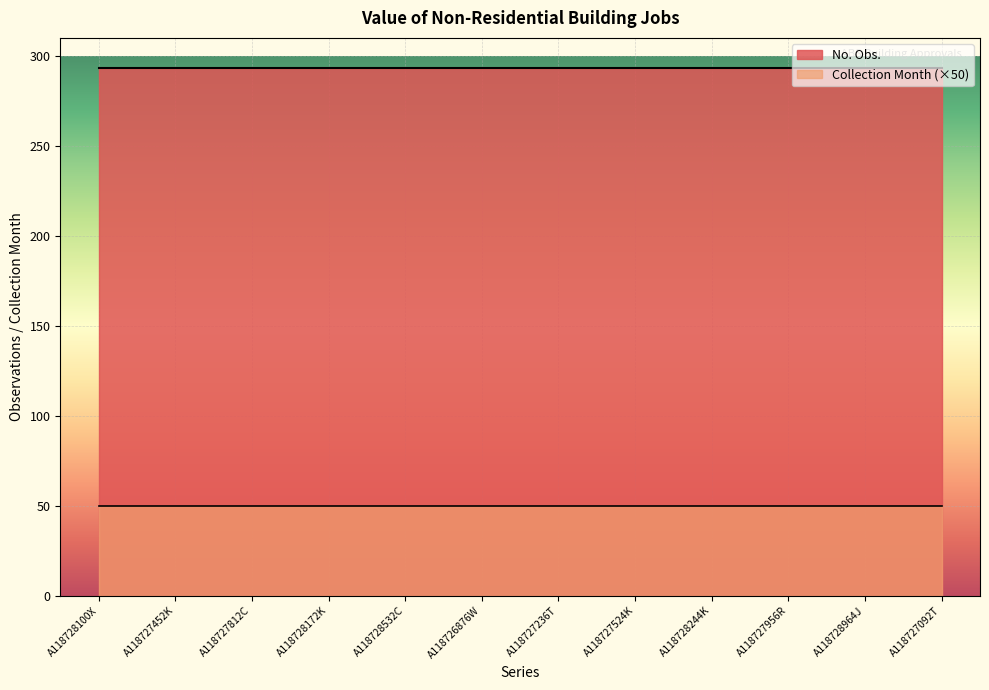

List the series in order of their overall mean, highest first.

No. Obs., Collection Month (×50)